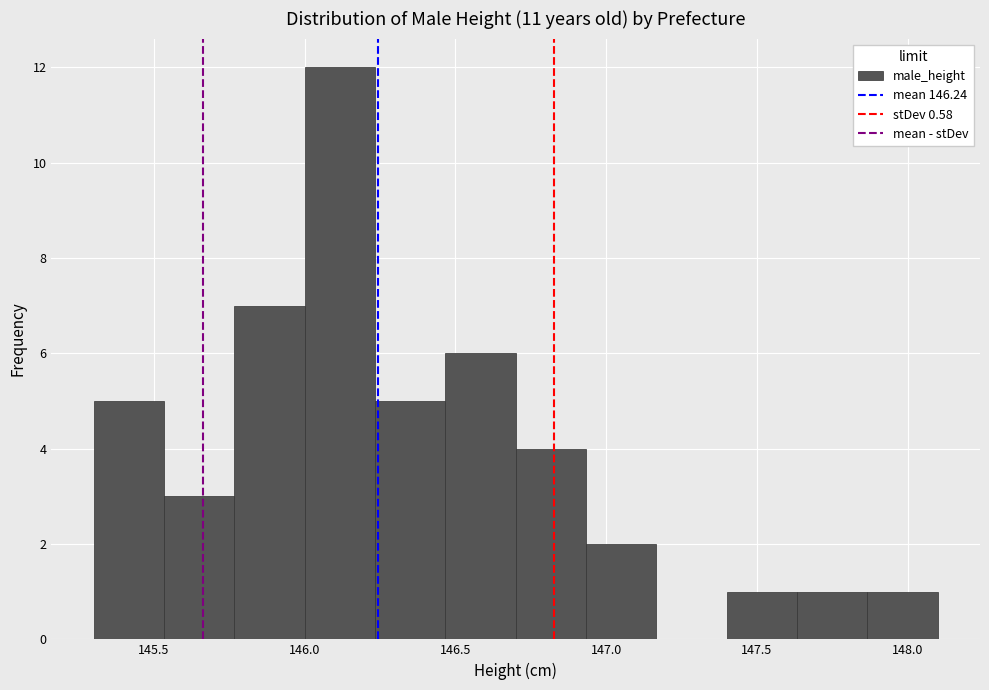

Which range on the x-axis has the tallest bar?

146.00 to 146.25